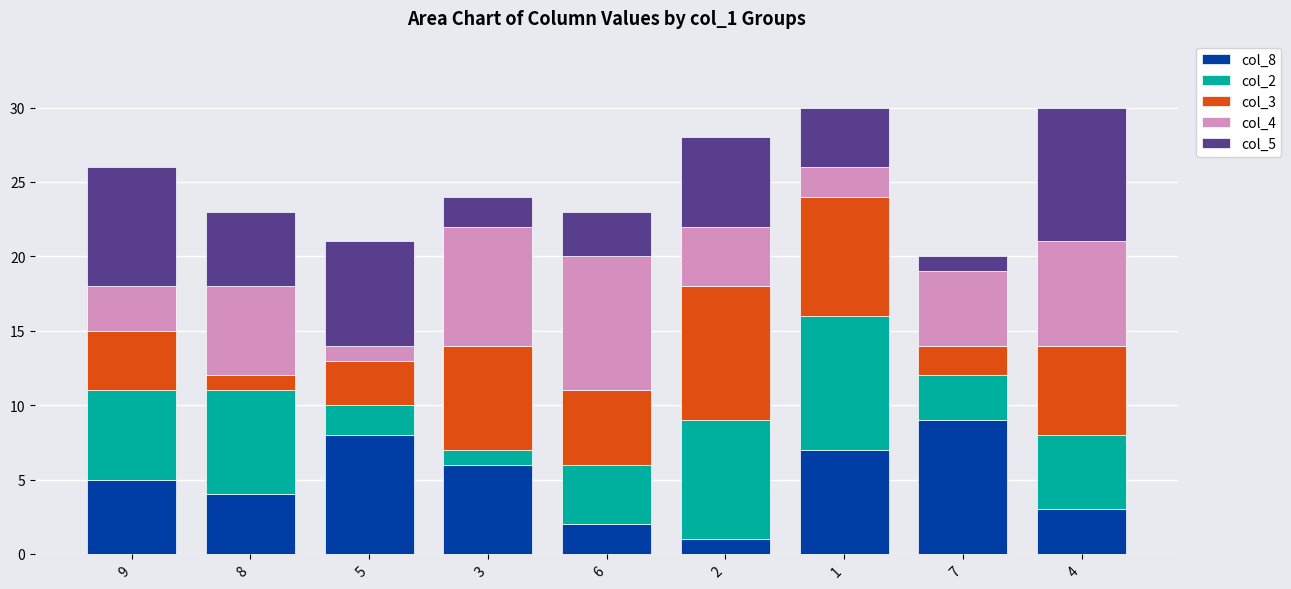

What is the sum of all col_8 values?

45